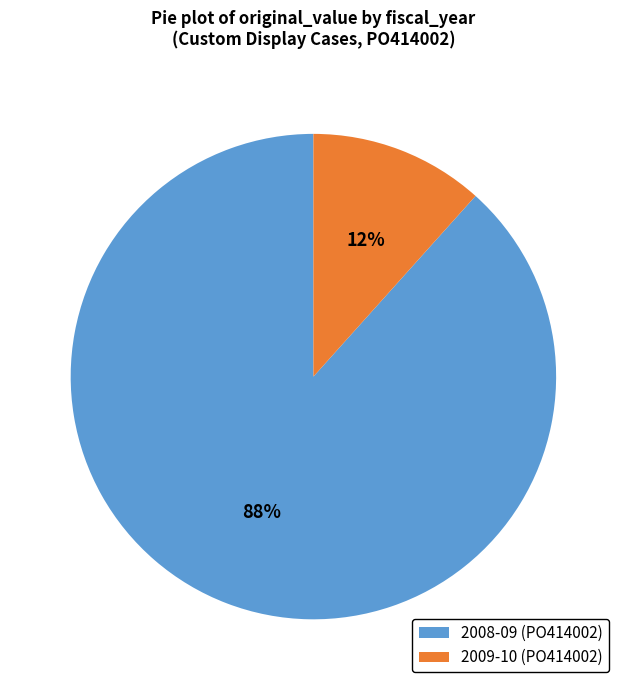

How many slices are in this pie chart?

2